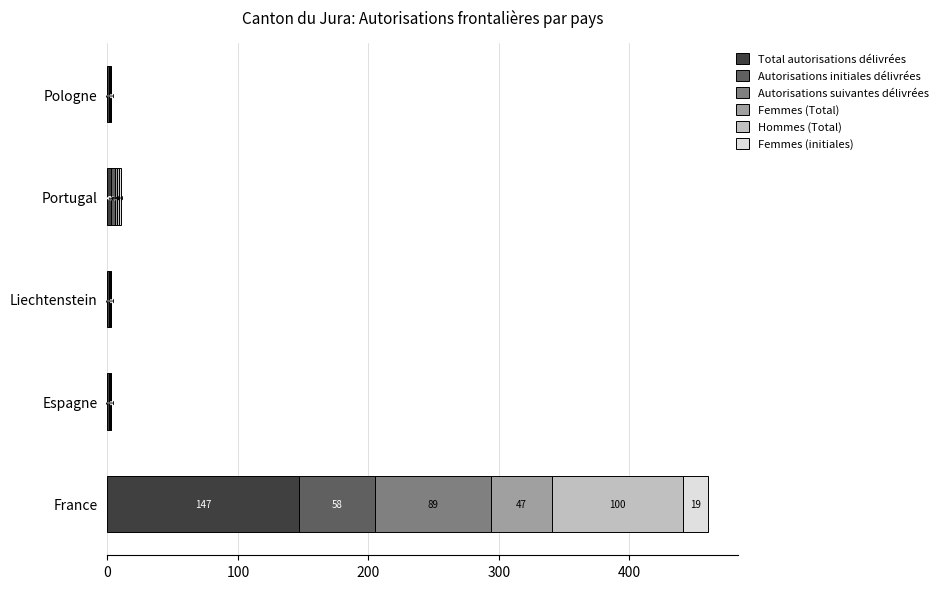

The value of Total autorisations délivrées at France is 72. True or false?

False